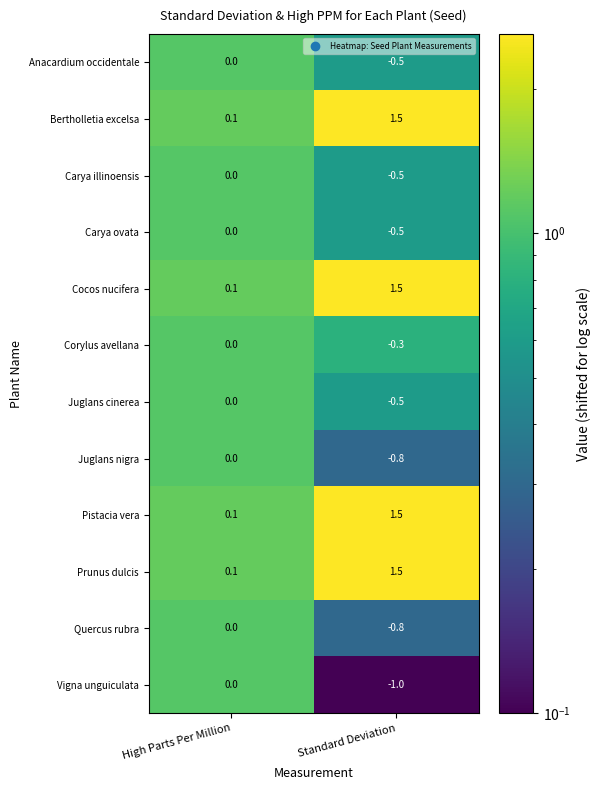

What is the spread (max minus min) of values at High Parts Per Million?

0.1